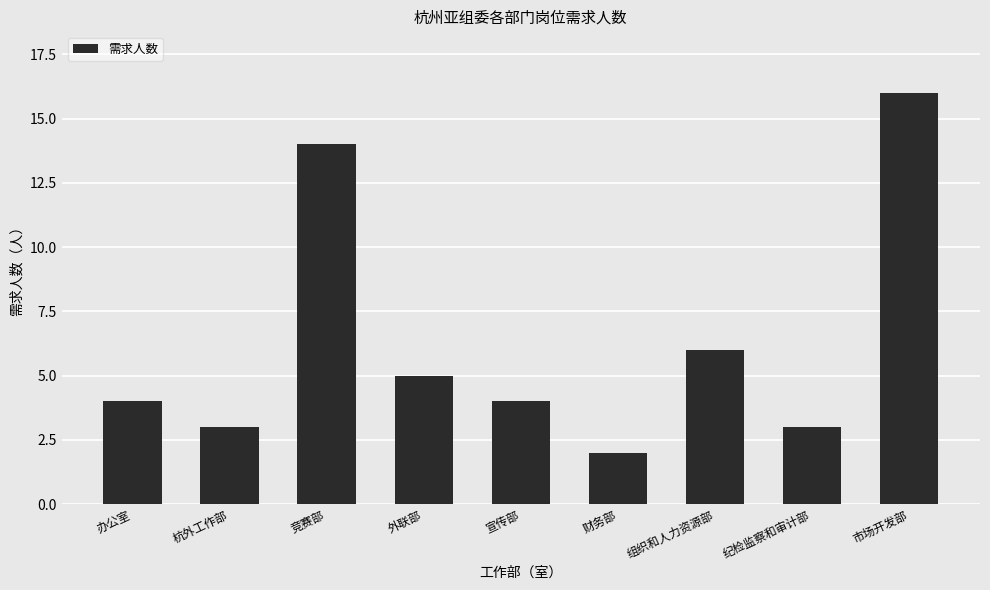

How many data points does each series have?

9